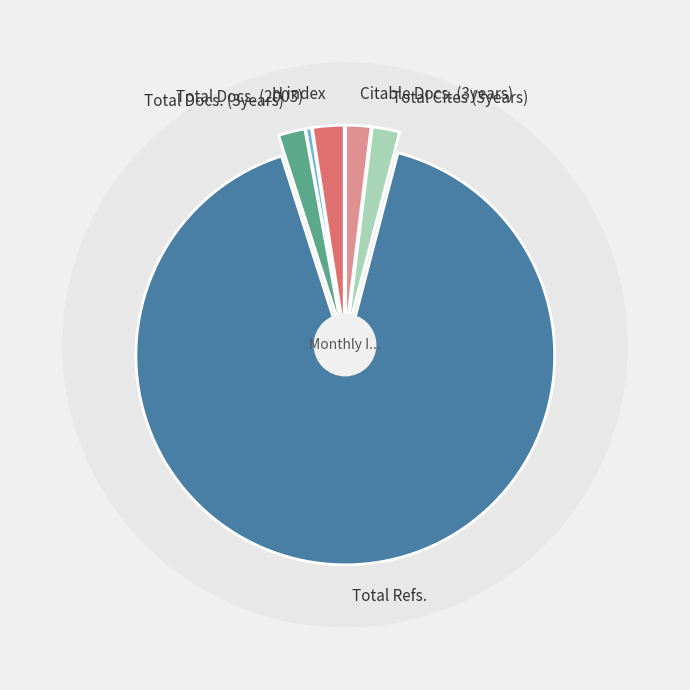

Approximately how many times larger is the value at Total Refs. compared to Total Docs. (3years)?

44.4